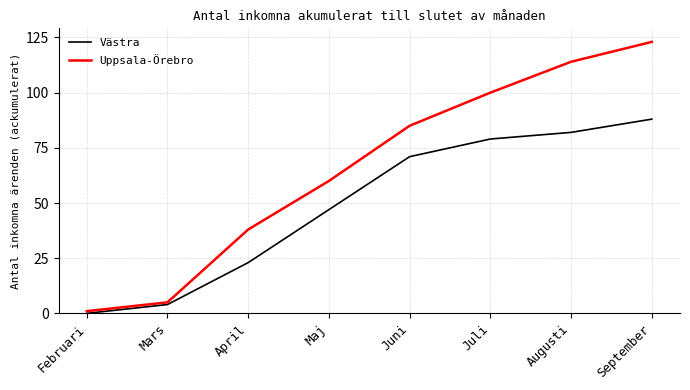

Between Mars and April, which series saw the biggest shift?

Uppsala-Örebro